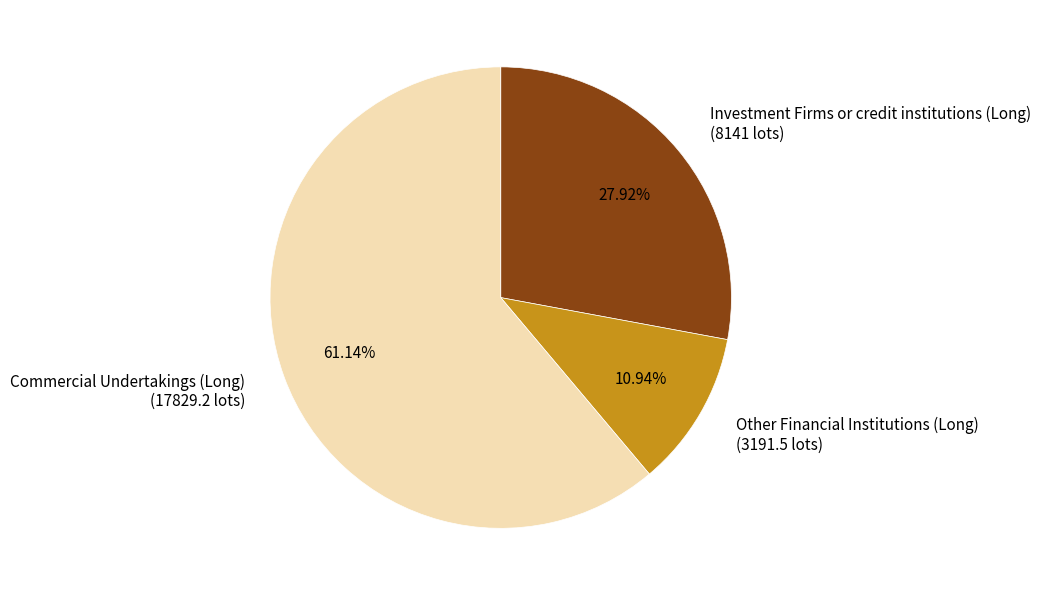

How many slices are in this pie chart?

3